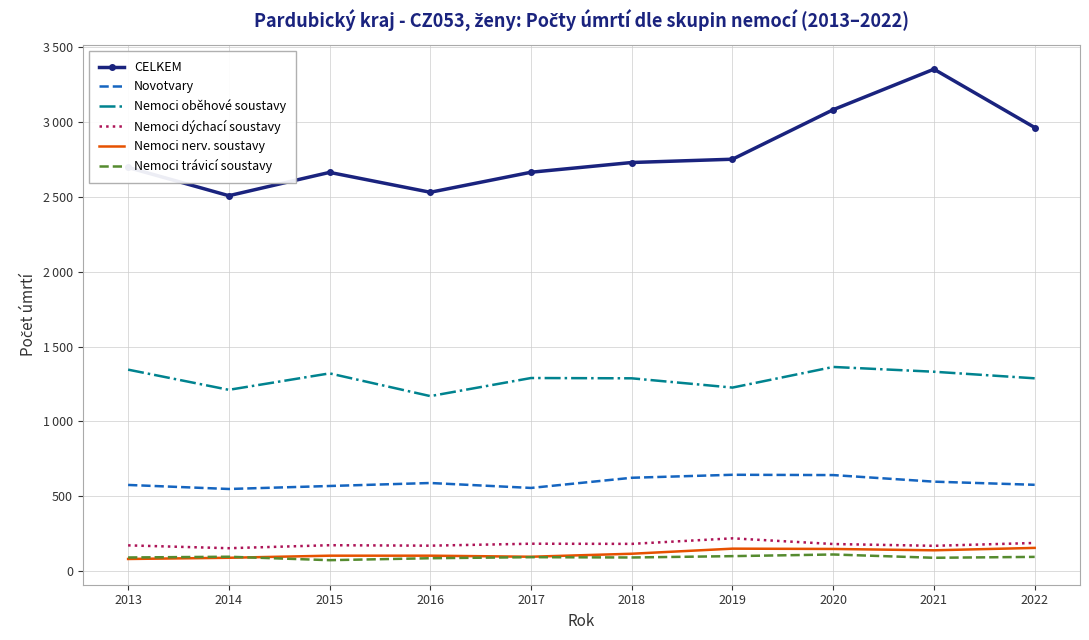

Which label corresponds to the smallest value in the chart?

2015